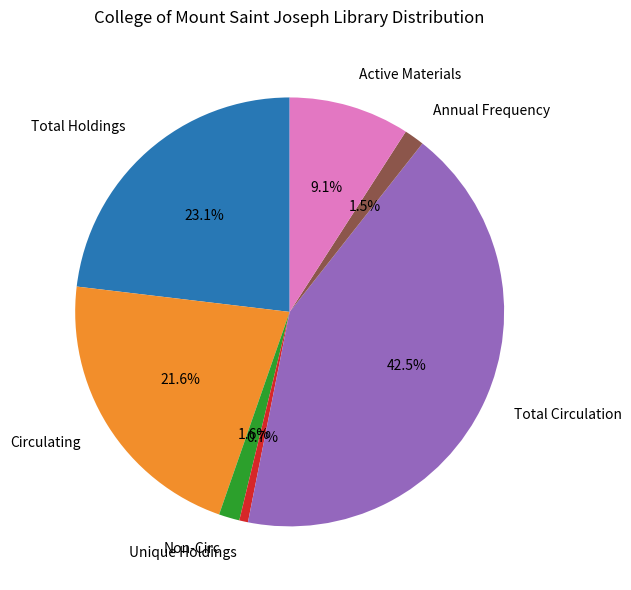

To the nearest percent, what portion does Unique Holdings represent?

1%